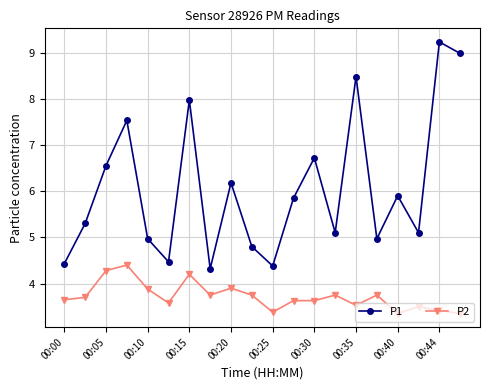

What is the minimum value for P1?

4.3